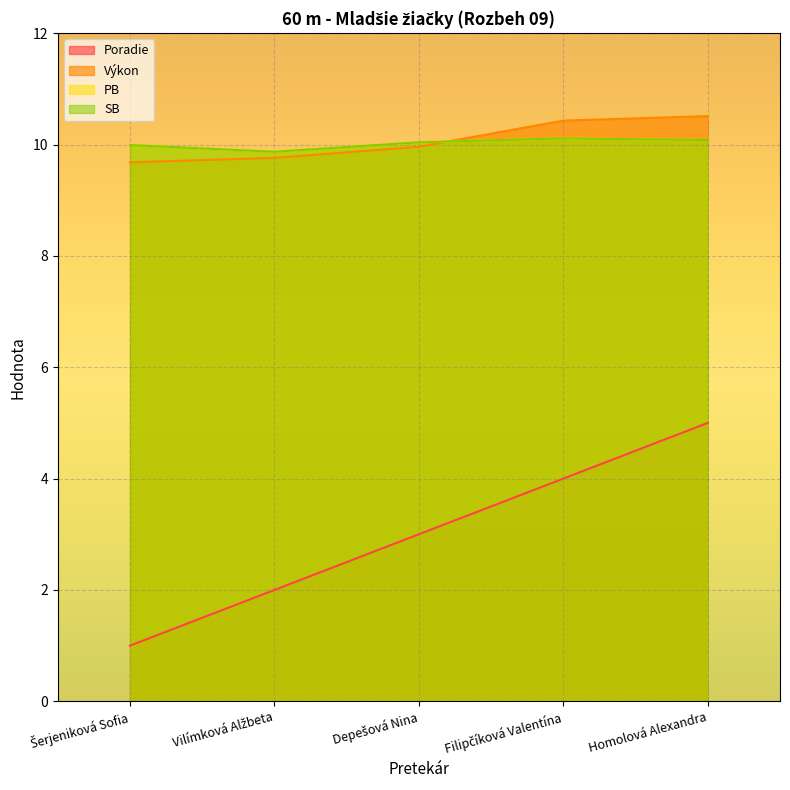

Which series ends up on top after the final intersection of SB and Výkon?

Výkon